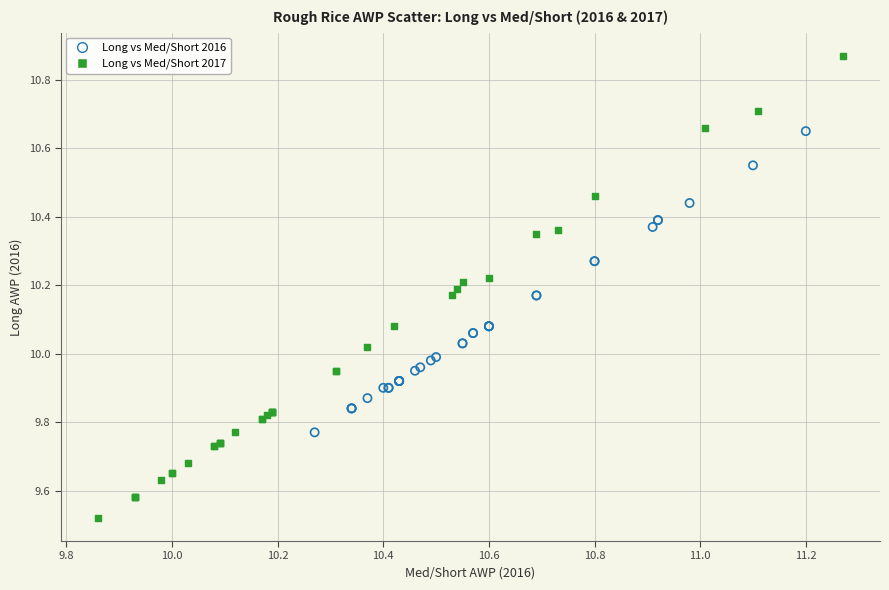

Which series contains the highest Y value?

Long vs Med/Short 2017